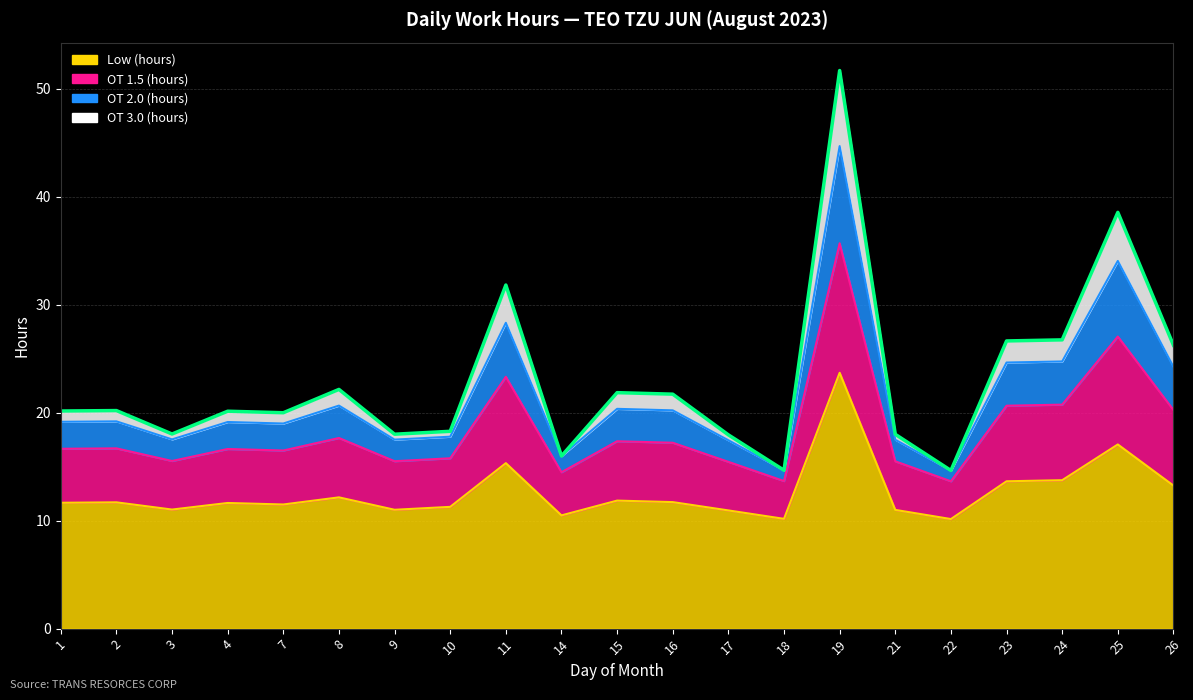

True or false: OT 2.0 (hours) and OT 1.5 (hours) intersect in this chart.

False